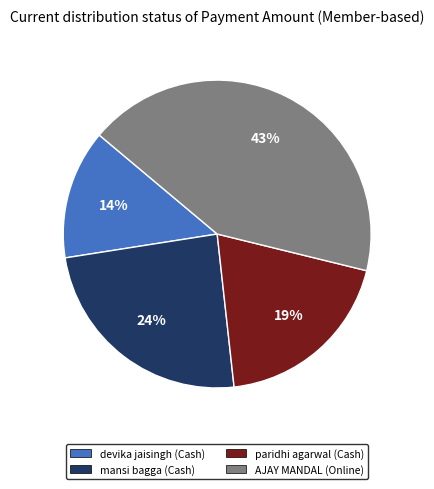

Does AJAY MANDAL (Online) represent more than half of the total?

No